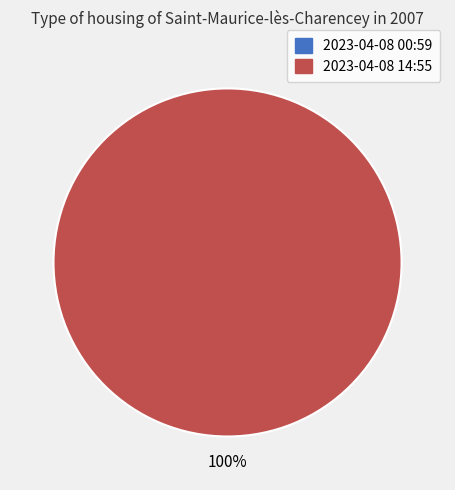

Between 2023-04-08T00:59:30.097Z and 2023-04-08T14:55:31.460Z, which is larger?

2023-04-08T14:55:31.460Z